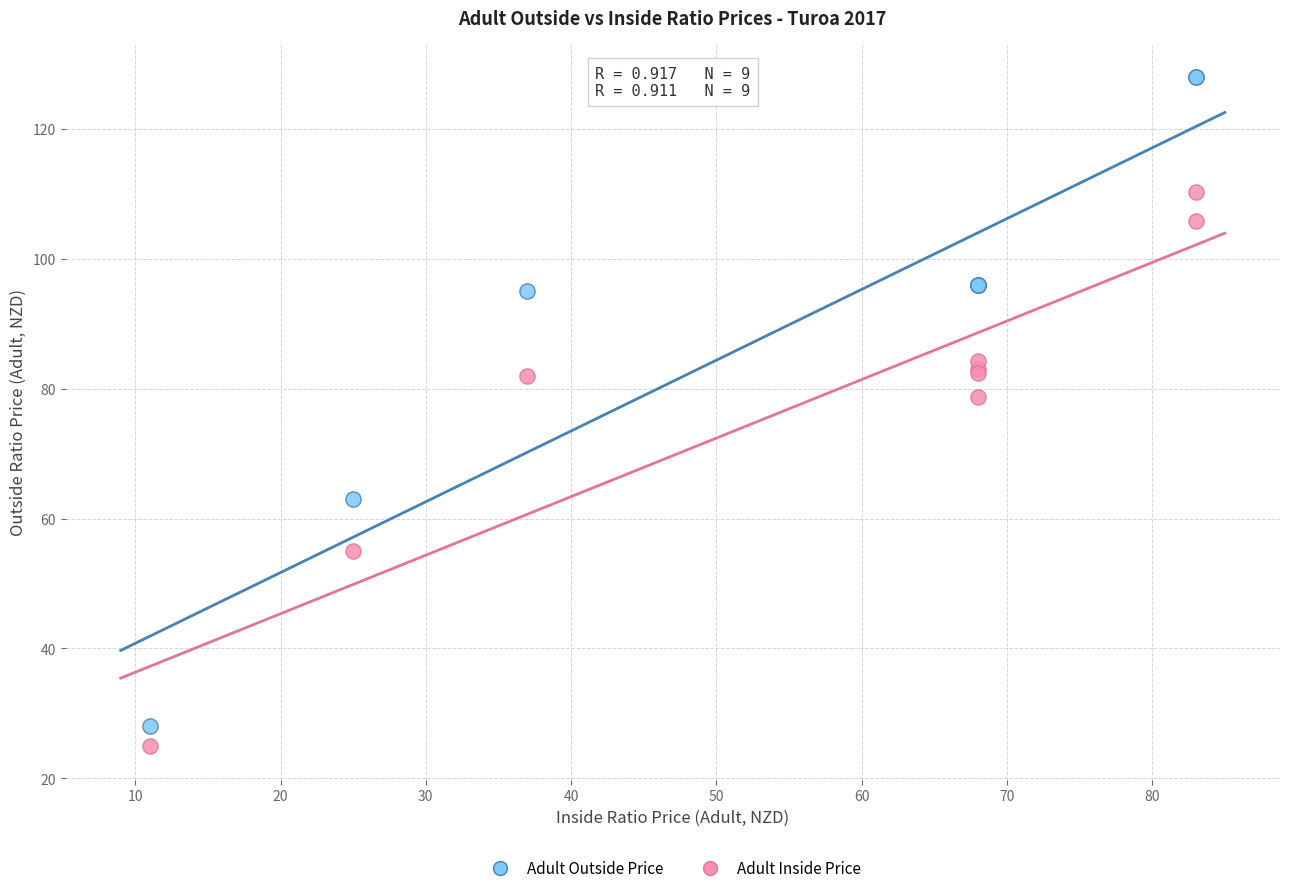

Which series has the widest spread of Y values?

Adult Outside Price